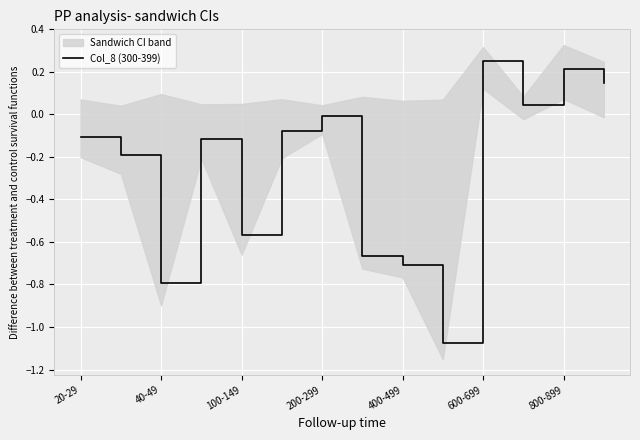

True or false: Col_8 (300-399) has a value of -0.2 at 40-49.

False